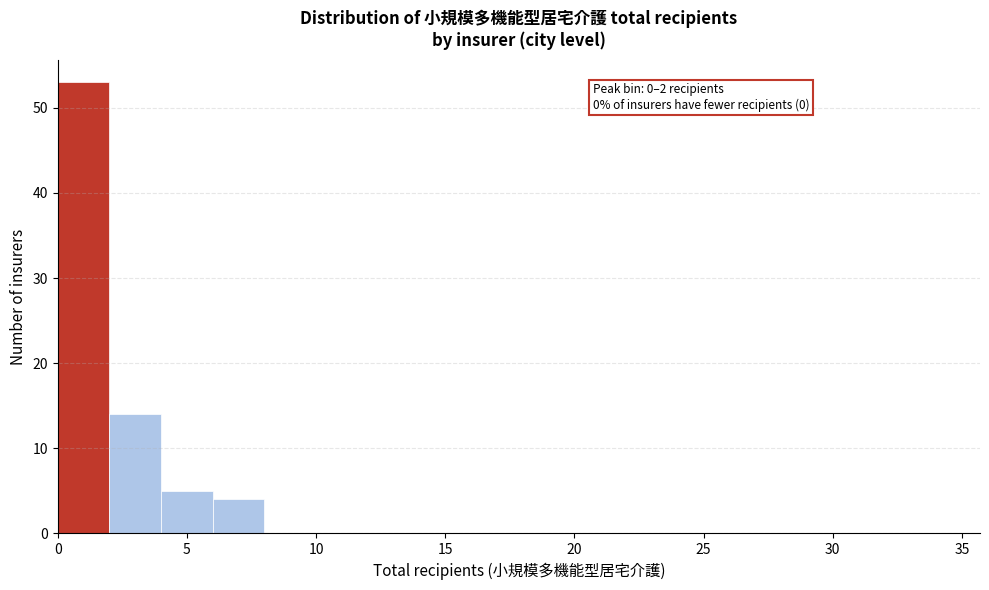

Which range on the x-axis has the tallest bar?

0 to 2